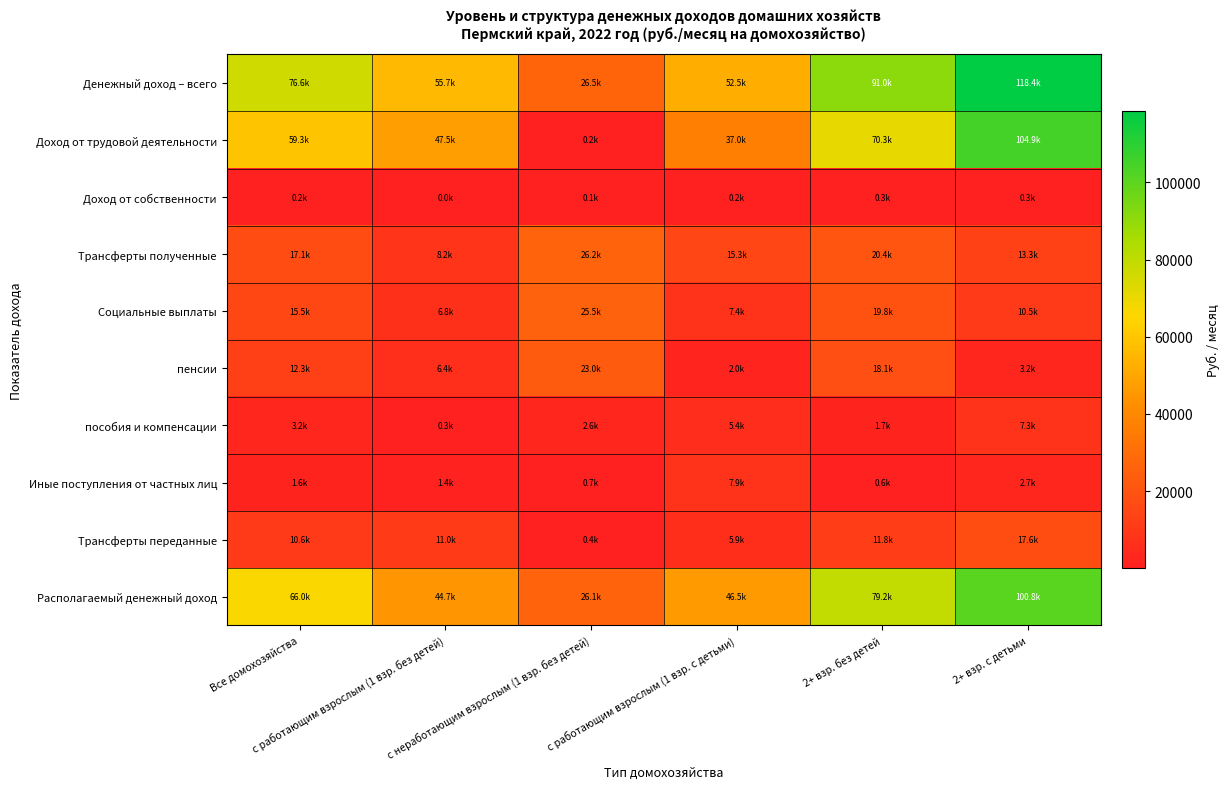

Reading left to right, what are all the values shown in this chart?

Денежный доход – всего: Все домохозяйства=76607.9	с работающим взрослым (1 взр. без детей)=55676.9	с неработающим взрослым (1 взр. без детей)=26482.3	с работающим взрослым (1 взр. с детьми)=52467.5	2+ взр. без детей=91033.6	2+ взр. с детьми=118380.0
Доход от трудовой деятельности: Все домохозяйства=59263.1	с работающим взрослым (1 взр. без детей)=47468.7	с неработающим взрослым (1 взр. без детей)=166.2	с работающим взрослым (1 взр. с детьми)=36975.1	2+ взр. без детей=70303.2	2+ взр. с детьми=104854.6
Доход от собственности: Все домохозяйства=197.1	с работающим взрослым (1 взр. без детей)=36.1	с неработающим взрослым (1 взр. без детей)=104.5	с работающим взрослым (1 взр. с детьми)=216.7	2+ взр. без детей=305.8	2+ взр. с детьми=264.5
Трансферты полученные: Все домохозяйства=17147.7	с работающим взрослым (1 взр. без детей)=8172.0	с неработающим взрослым (1 взр. без детей)=26211.6	с работающим взрослым (1 взр. с детьми)=15275.8	2+ взр. без детей=20424.6	2+ взр. с детьми=13260.8
Социальные выплаты: Все домохозяйства=15531.9	с работающим взрослым (1 взр. без детей)=6750.7	с неработающим взрослым (1 взр. без детей)=25520.4	с работающим взрослым (1 взр. с детьми)=7413.6	2+ взр. без детей=19783.3	2+ взр. с детьми=10521.6
пенсии: Все домохозяйства=12329.7	с работающим взрослым (1 взр. без детей)=6445.5	с неработающим взрослым (1 взр. без детей)=22953.3	с работающим взрослым (1 взр. с детьми)=2004.9	2+ взр. без детей=18112.2	2+ взр. с детьми=3184.5
пособия и компенсации: Все домохозяйства=3202.2	с работающим взрослым (1 взр. без детей)=305.2	с неработающим взрослым (1 взр. без детей)=2567.1	с работающим взрослым (1 взр. с детьми)=5408.7	2+ взр. без детей=1671.1	2+ взр. с детьми=7337.1
Иные поступления от частных лиц: Все домохозяйства=1615.8	с работающим взрослым (1 взр. без детей)=1421.3	с неработающим взрослым (1 взр. без детей)=691.2	с работающим взрослым (1 взр. с детьми)=7862.2	2+ взр. без детей=641.3	2+ взр. с детьми=2739.3
Трансферты переданные: Все домохозяйства=10637.5	с работающим взрослым (1 взр. без детей)=10995.3	с неработающим взрослым (1 взр. без детей)=407.4	с работающим взрослым (1 взр. с детьми)=5945.4	2+ взр. без детей=11833.9	2+ взр. с детьми=17627.2
Располагаемый денежный доход: Все домохозяйства=65970.4	с работающим взрослым (1 взр. без детей)=44681.6	с неработающим взрослым (1 взр. без детей)=26074.9	с работающим взрослым (1 взр. с детьми)=46522.1	2+ взр. без детей=79199.7	2+ взр. с детьми=100752.8